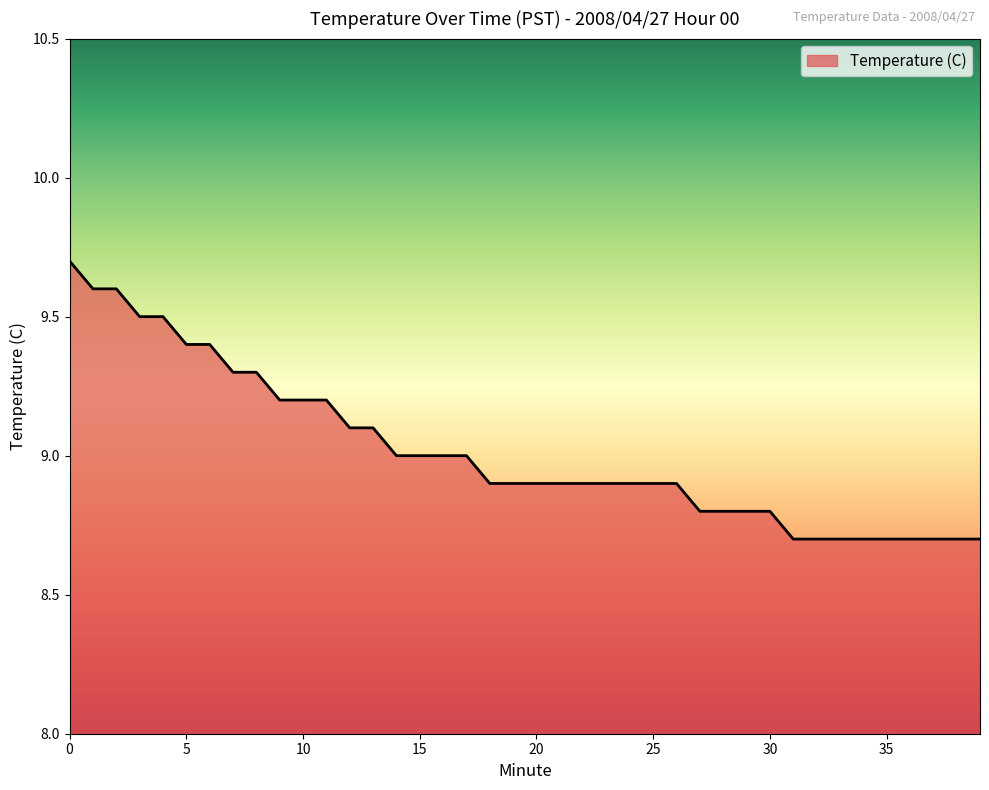

What is the minimum value shown in the chart?

8.7